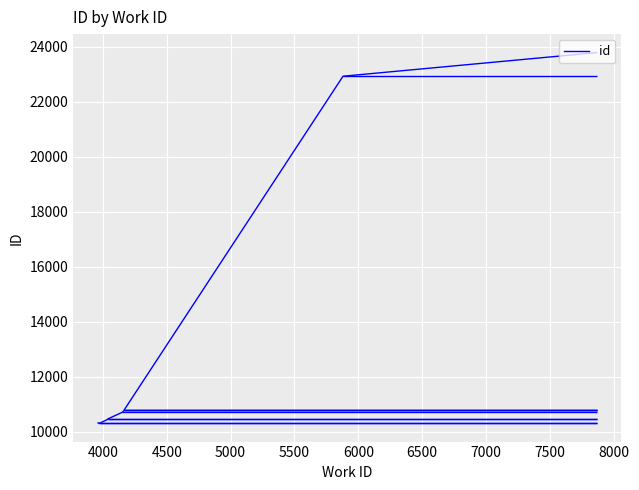

Read the value at 4500.

10455